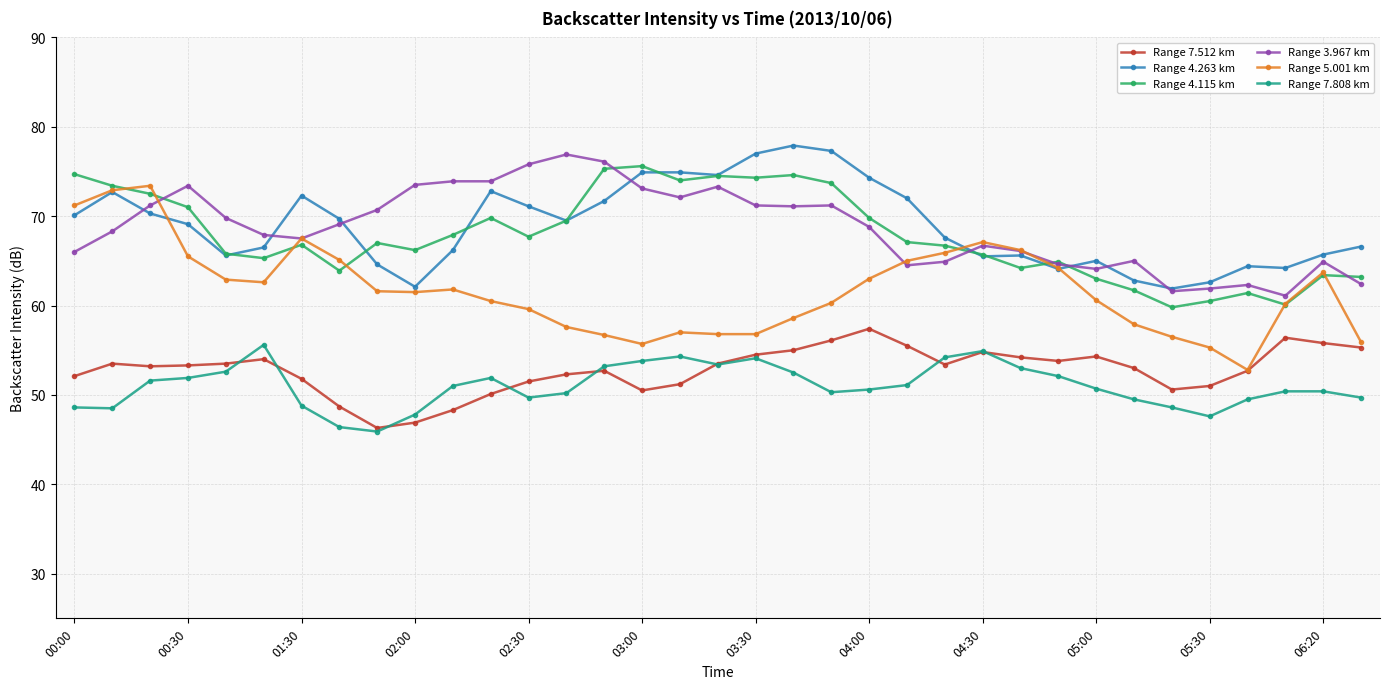

Is this an area chart (filled region under the line)?

No